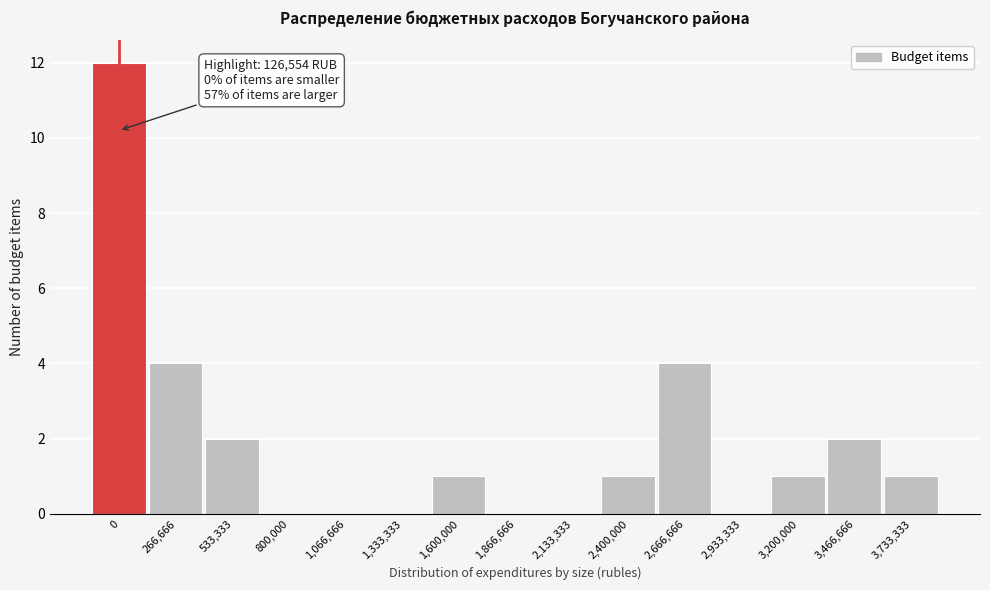

Reading right to left, list all the values displayed in this chart.

3,733,333=1	3,466,666=2	3,200,000=1	2,933,333=0	2,666,666=4	2,400,000=1	2,133,333=0	1,866,666=0	1,600,000=1	1,333,333=0	1,066,666=0	800,000=0	533,333=2	266,666=4	0=12